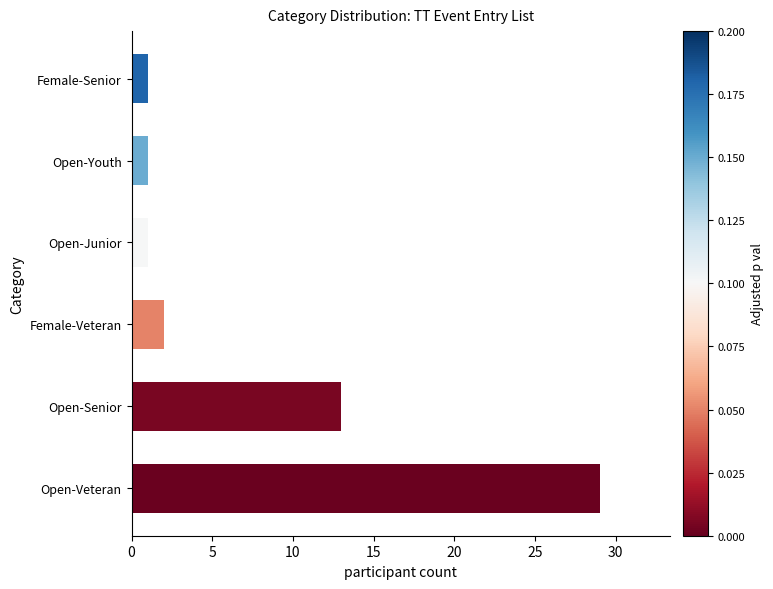

Is it true that the value at Open-Veteran is 20?

False